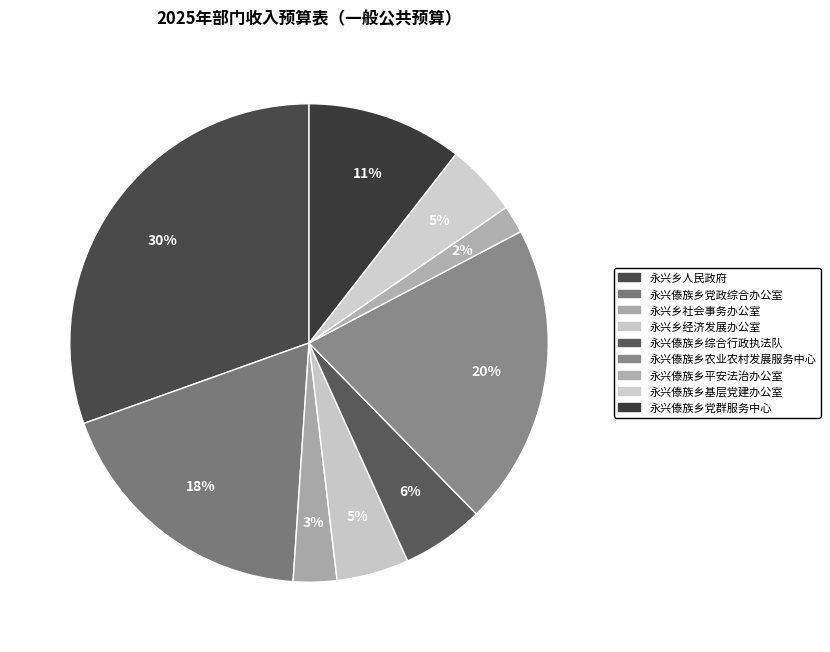

What is the change in value from 永兴乡社会事务办公室 to 永兴傣族乡平安法治办公室?

-176862.4